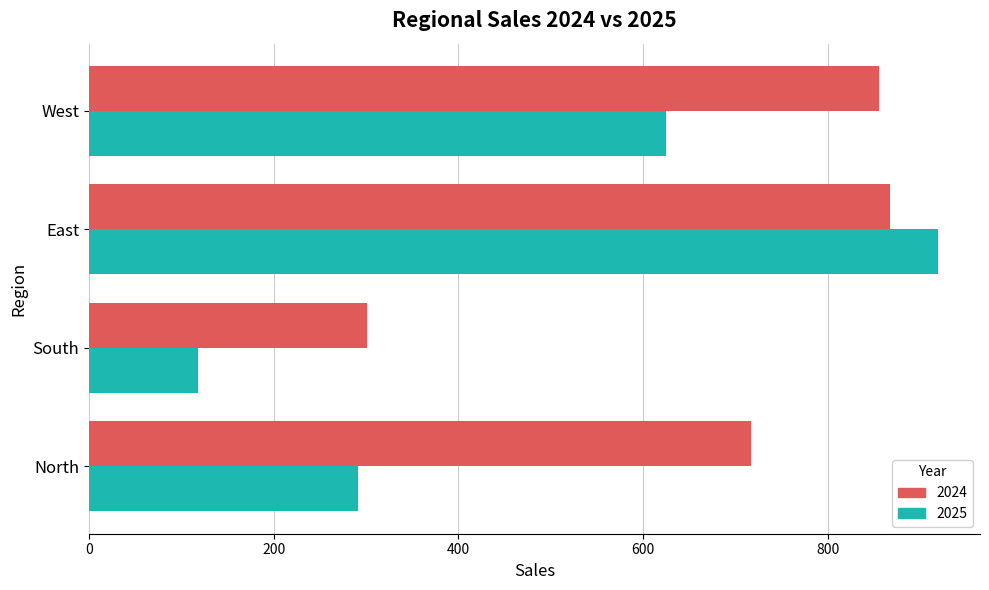

What is the sum of all 2024 values?

2741